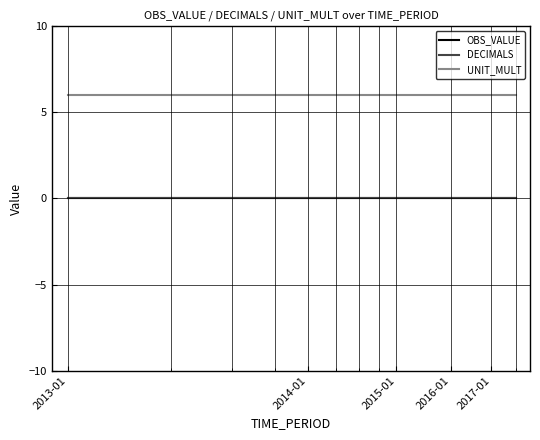

Does the chart have visible grid lines?

Yes